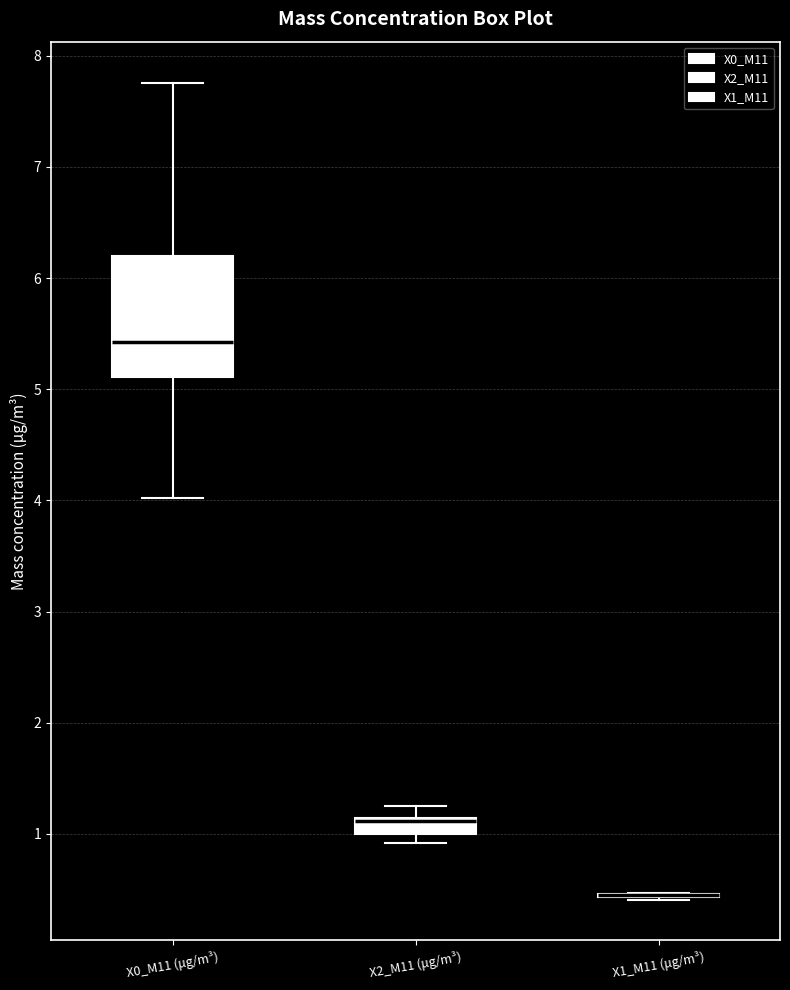

Which box is the tallest, from its lower edge to its upper edge?

X0_M11 (μg/m³)